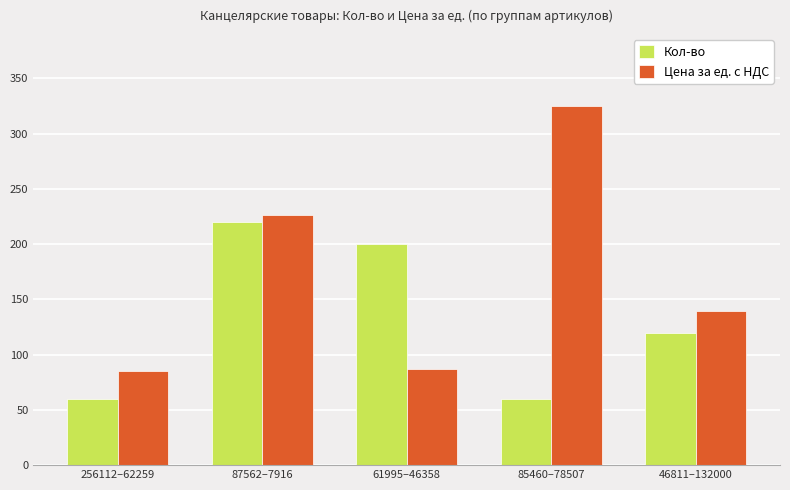

What is the label of the 5th bar from the left?

46811–132000